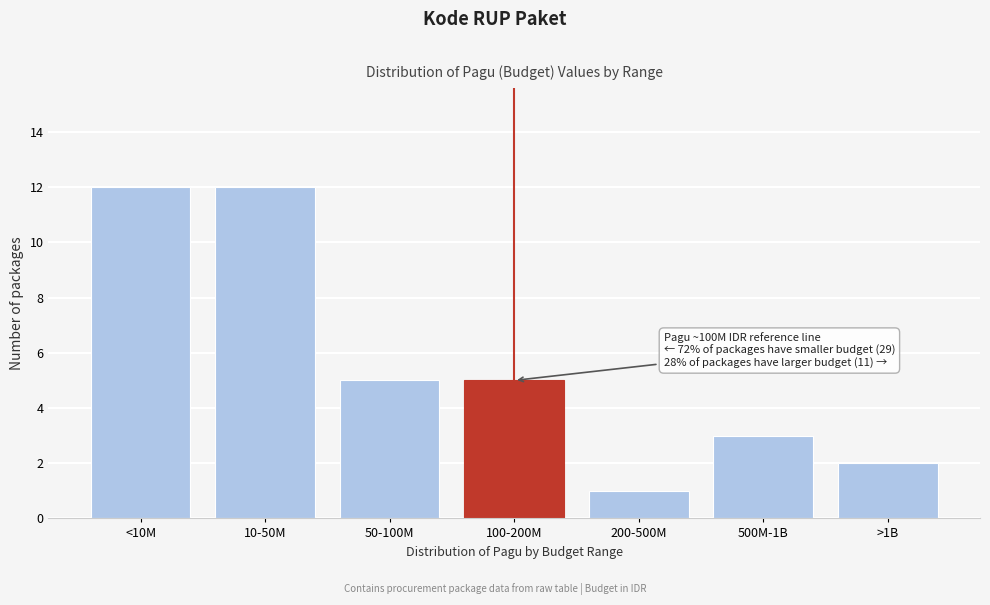

Reading left to right, extract all data points from this chart.

<10M=12	10-50M=12	50-100M=5	100-200M=5	200-500M=1	500M-1B=3	>1B=2